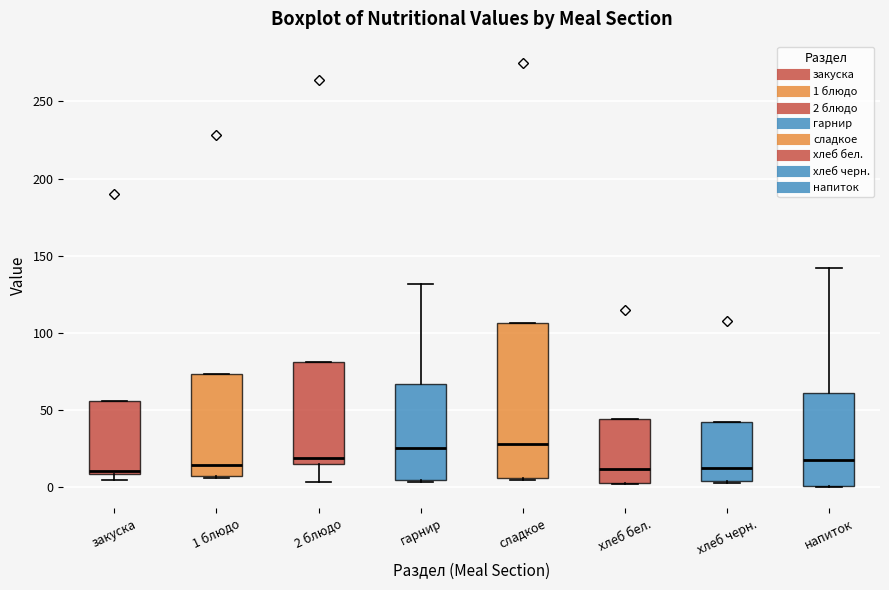

Reading left to right, read every box against the y-axis: the position of its median line, the range the box covers, and the ends of its whiskers. The values are not printed on the chart, so give them approximately, as read against the axis.

закуска: median 10 (just above the box's lower edge), box 10 to 55, whiskers 5 to 55
1 блюдо: median 15, box 5 to 75, whiskers 5 to 75
2 блюдо: median 20, box 15 to 80, whiskers 5 to 80
гарнир: median 25, box 5 to 65, whiskers 5 (just below the box's lower edge) to 130
сладкое: median 30, box 5 to 105, whiskers 5 to 105
хлеб бел.: median 10, box 5 to 45, whiskers 0 to 45
хлеб черн.: median 10, box 5 to 40, whiskers 5 (just below the box's lower edge) to 40
напиток: median 20, box 0 to 60, whiskers 0 to 140